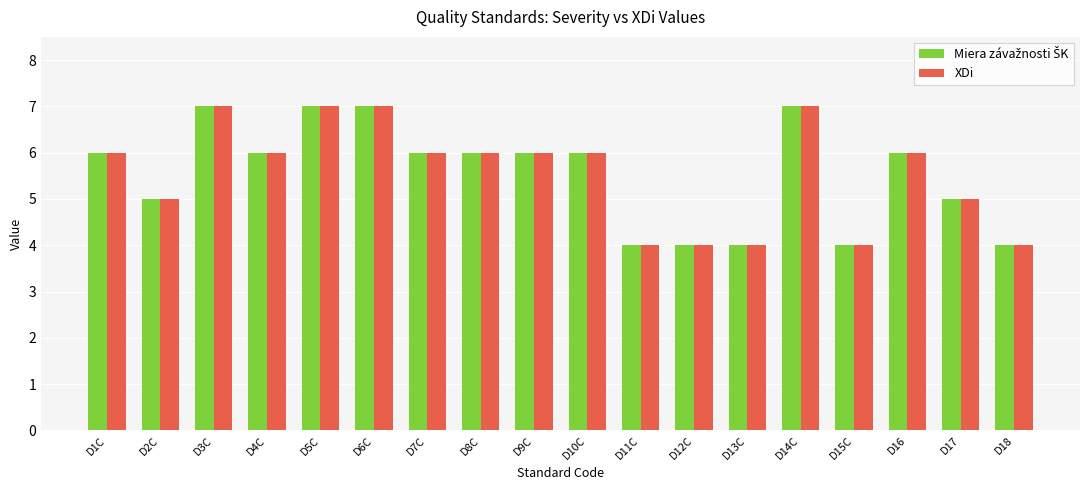

What is the total value across all series at D3C?

14